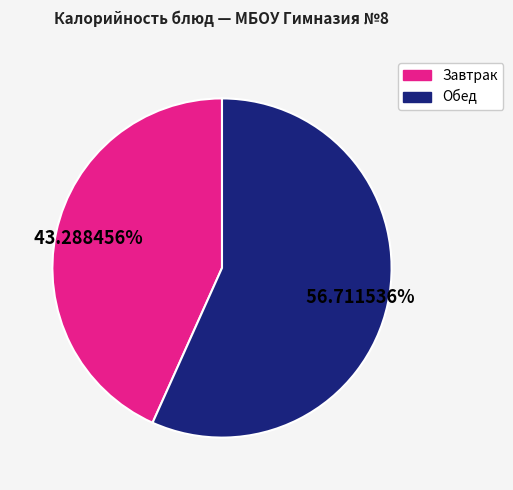

Count the number of slices in the pie.

2